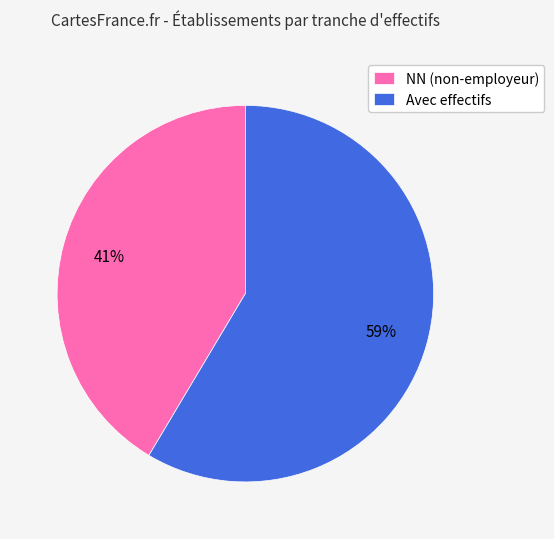

Which has a higher value, NN (non-employeur) or Avec effectifs?

Avec effectifs